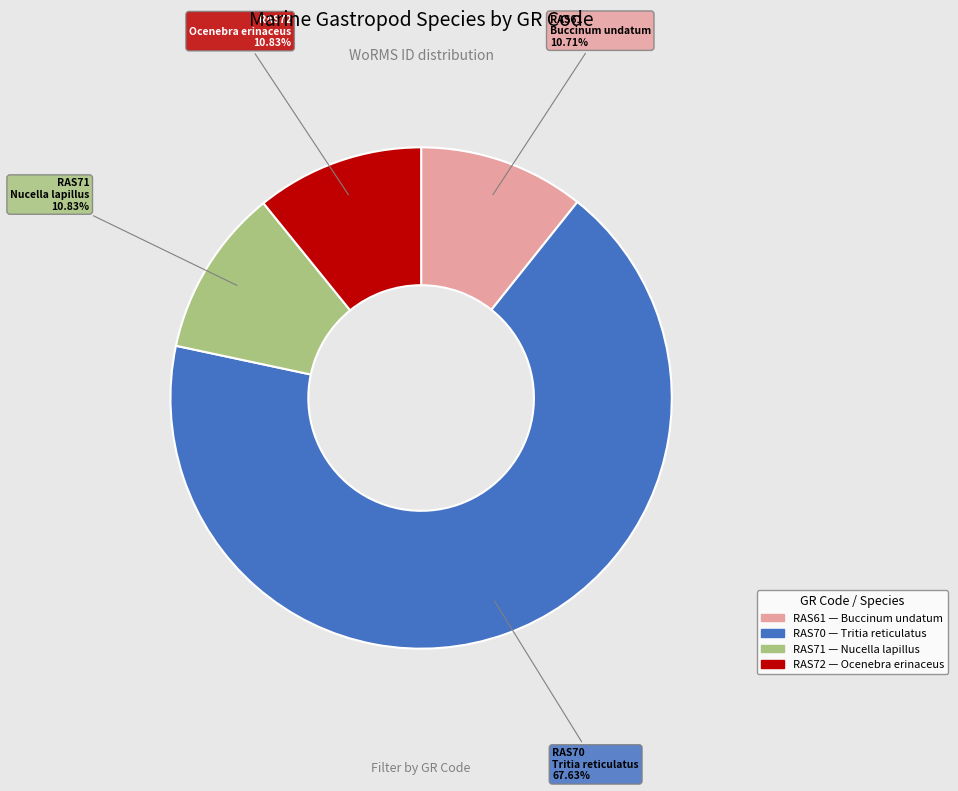

The RAS72 slice represents 11% of the pie. True or false?

True